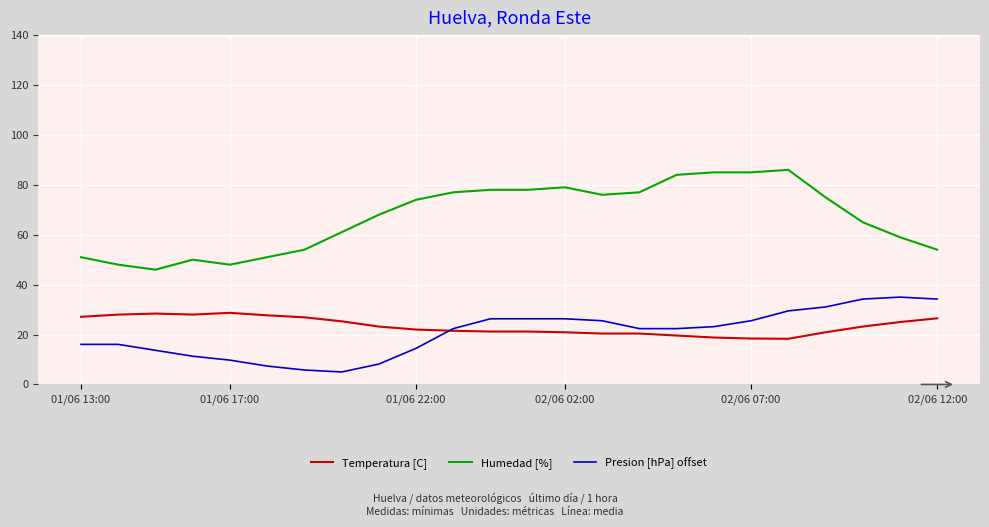

What are all the series names shown in the legend?

Temperatura [C], Humedad [%], Presion [hPa] offset